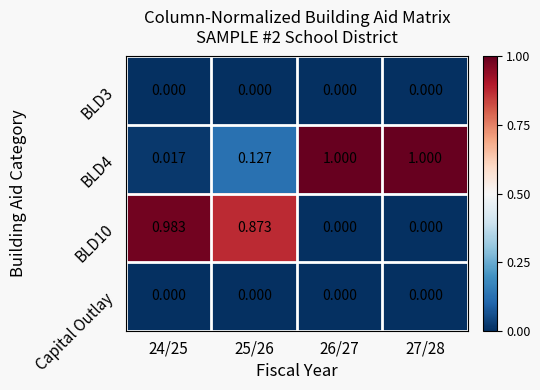

How many values in the BLD10 series exceed 0?

2